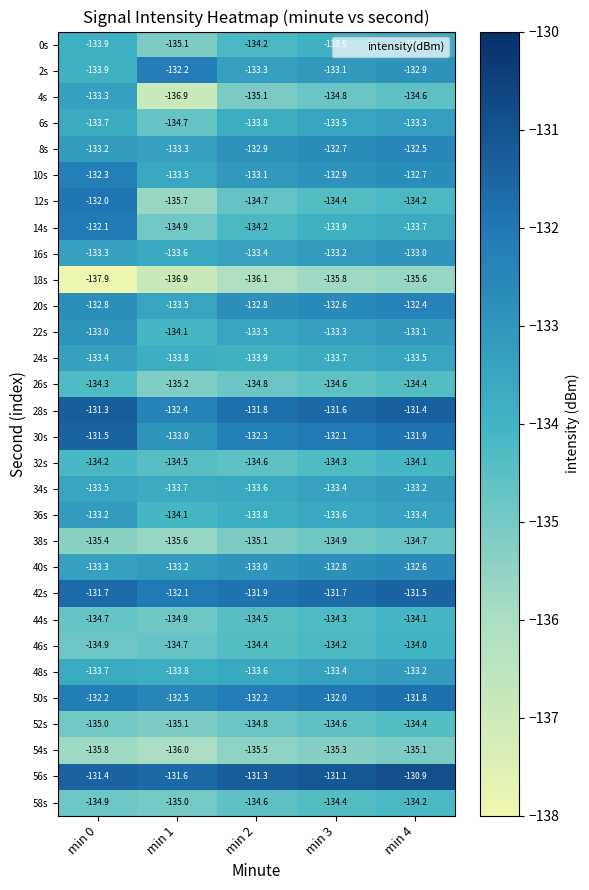

Rank the categories by 14s value from lowest to highest.

min 1, min 2, min 3, min 4, min 0